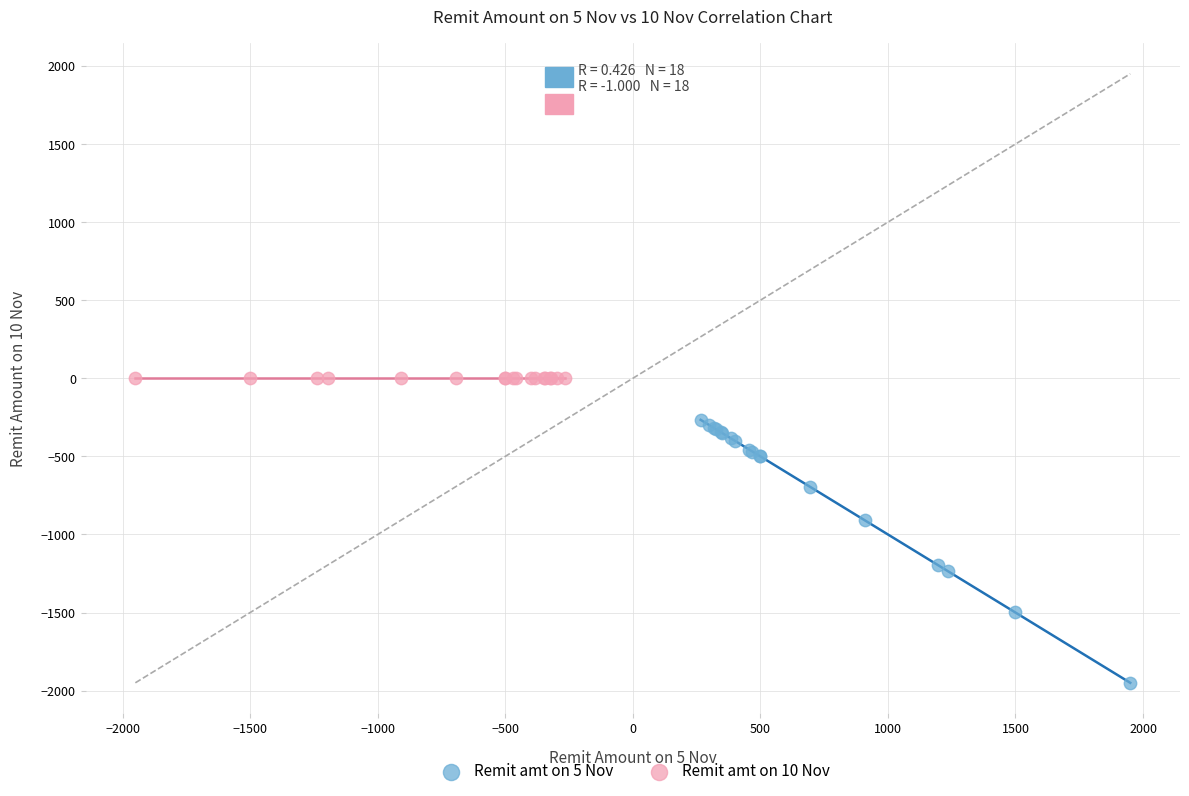

What are all the series names shown in the legend?

Remit amt on 5 Nov, Remit amt on 10 Nov